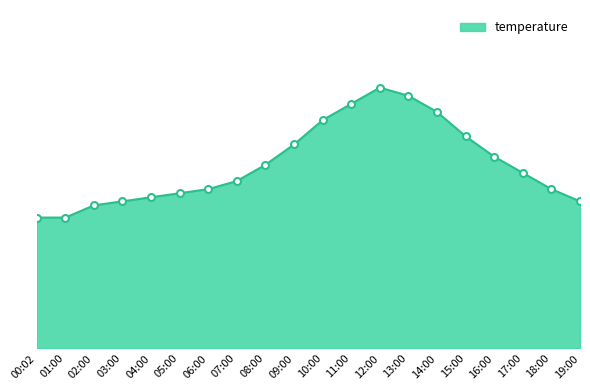

What is the ratio of the value at 03:00 to the value at 15:00?

1.0